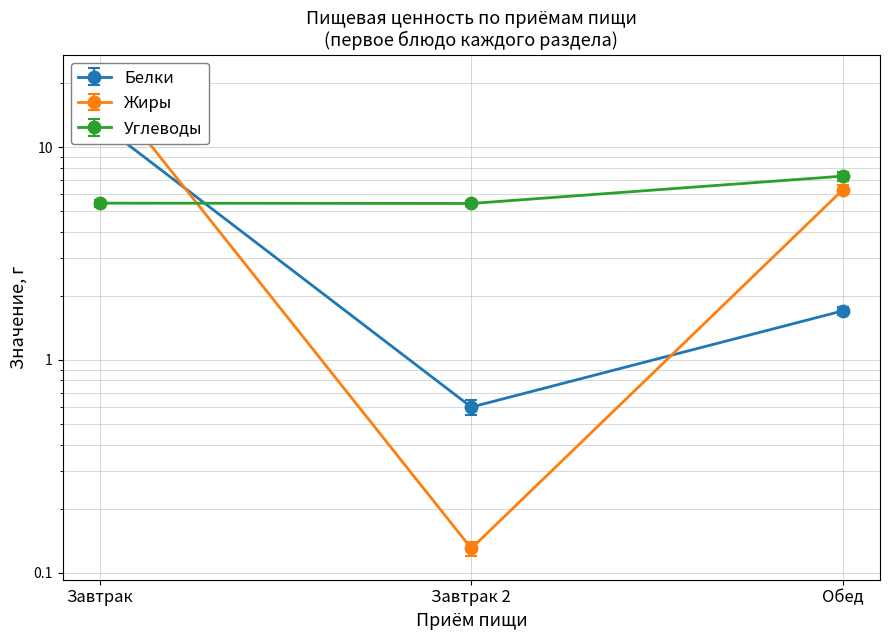

How many lines are shown in the chart?

3